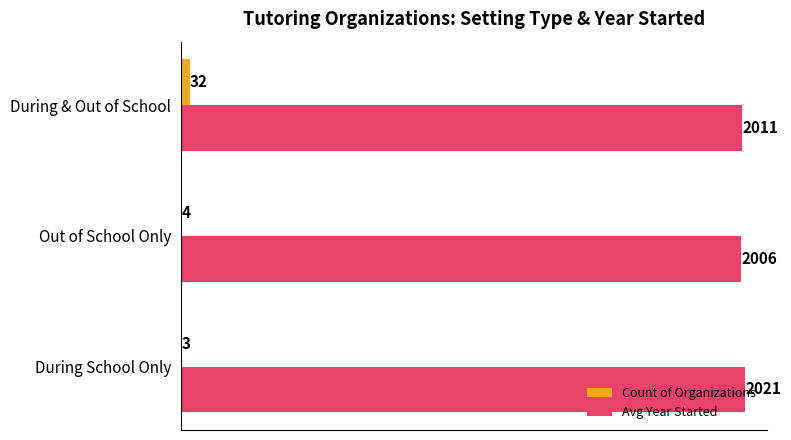

Which series has the largest total across all categories?

Avg Year Started